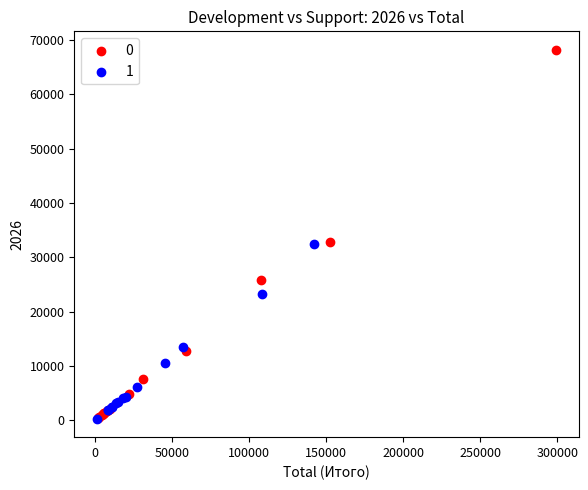

What are all the series names shown in the legend?

0, 1